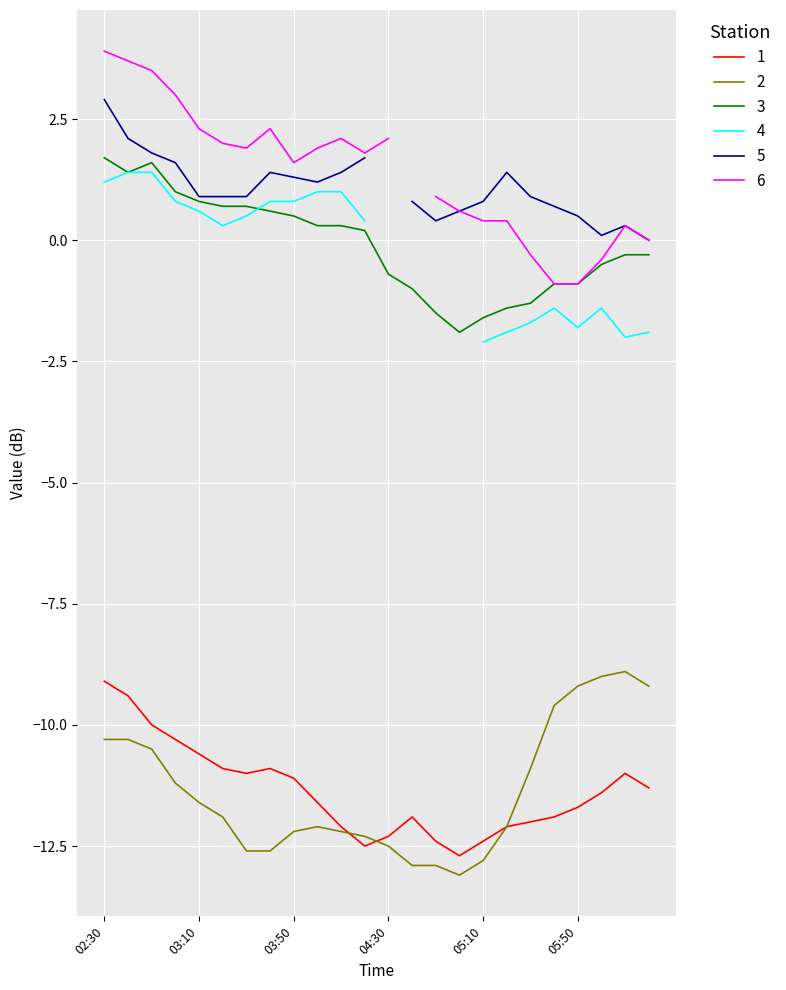

What is the lowest value of the 1 series?

-12.7